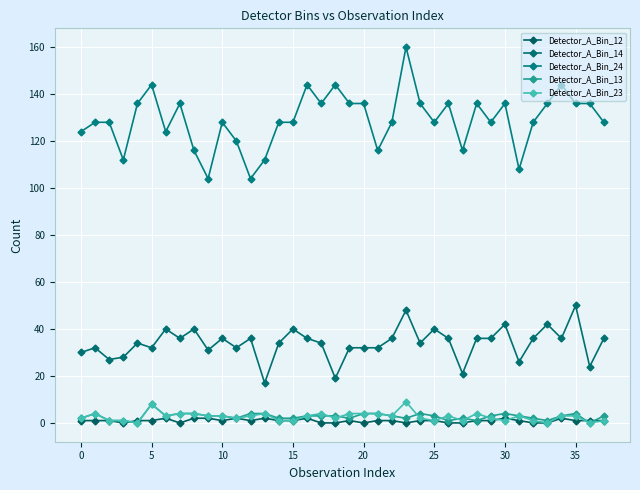

True or false: Detector_A_Bin_24 and Detector_A_Bin_12 cross at least once.

False